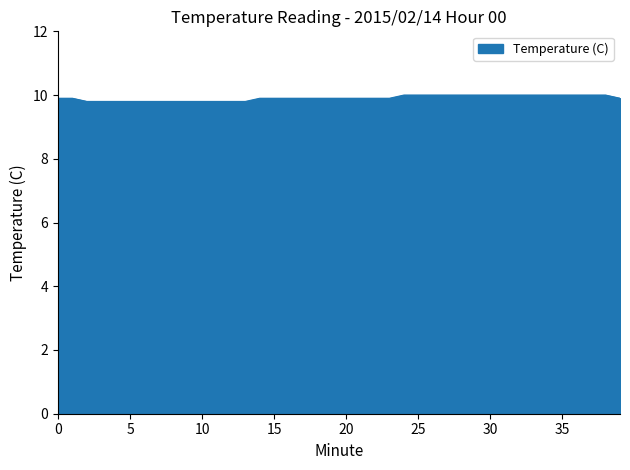

What is the smallest value displayed?

9.8